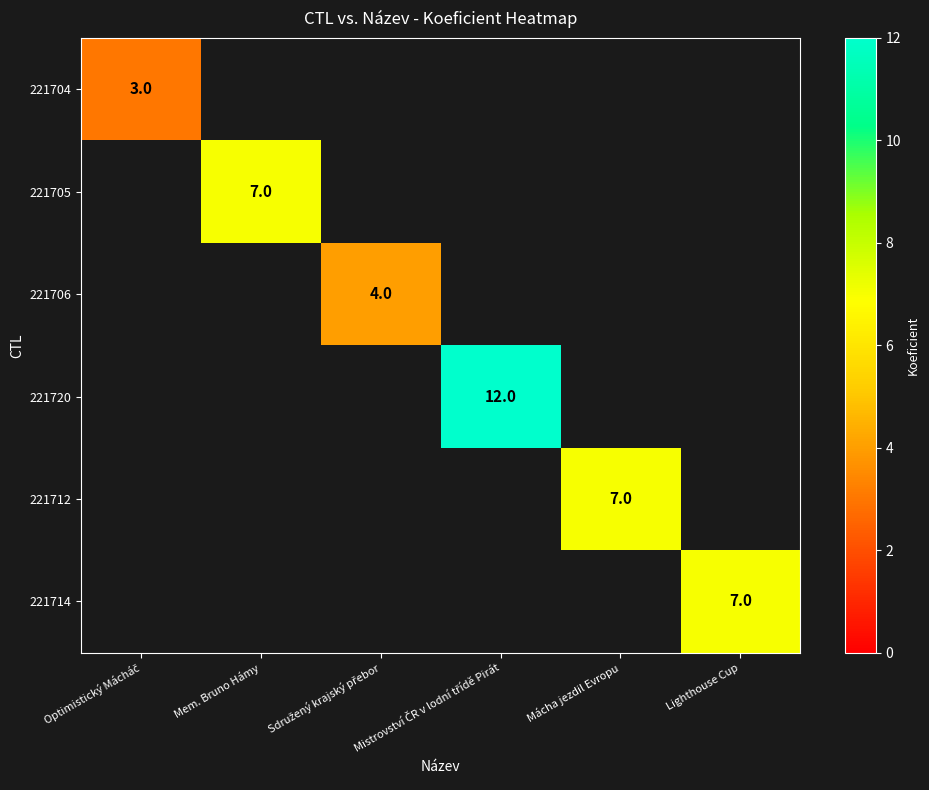

Is it true that 221714 equals 10.9 at Lighthouse Cup?

False